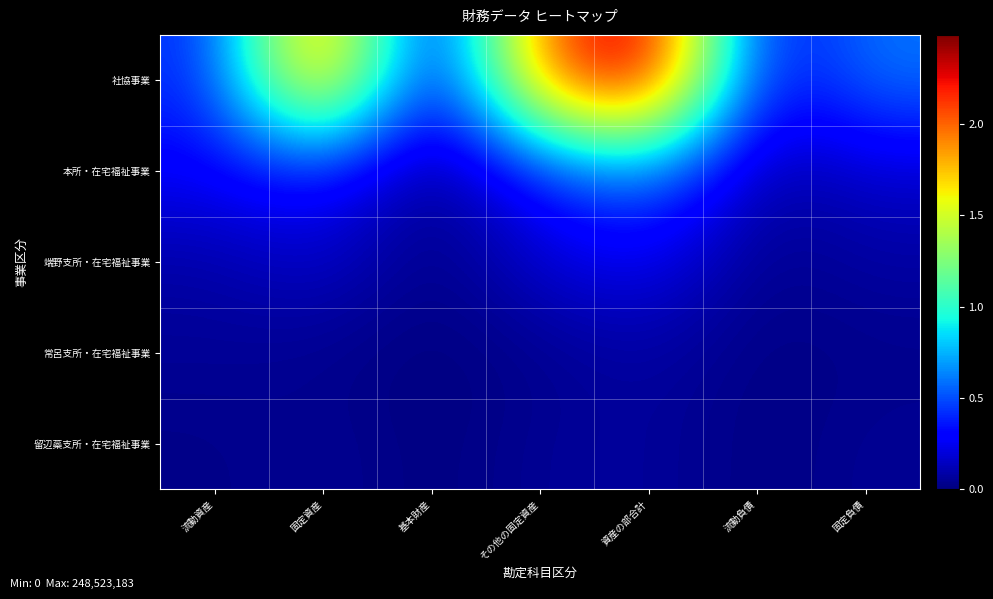

At which category is the sum across all series the highest?

資産の部合計